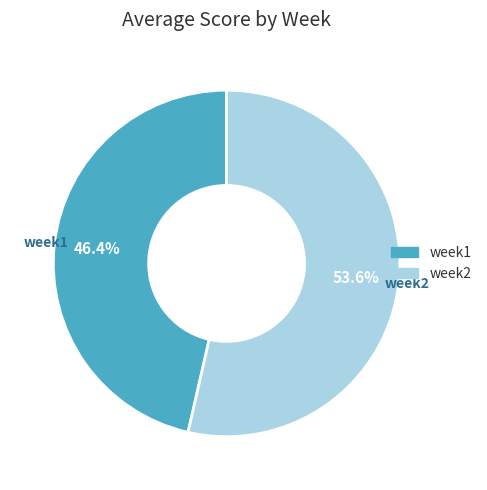

How many slices are in this pie chart?

2